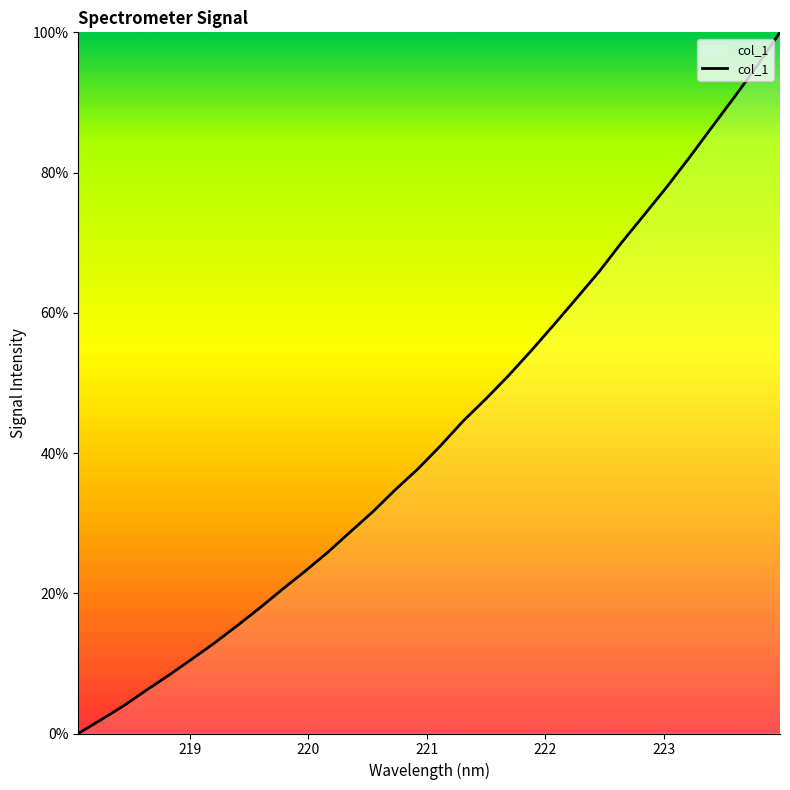

What is the greatest value displayed?

100.0